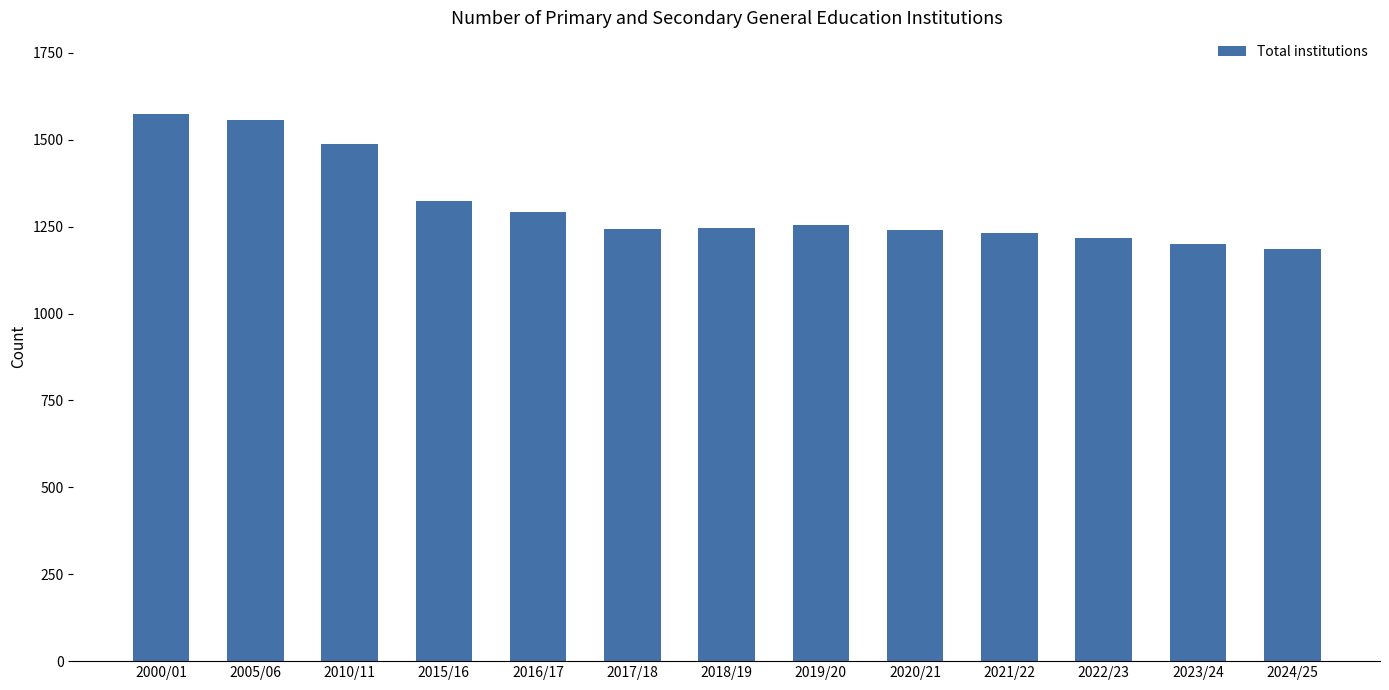

Approximately how many times larger is the value at 2015/16 compared to 2021/22?

1.1